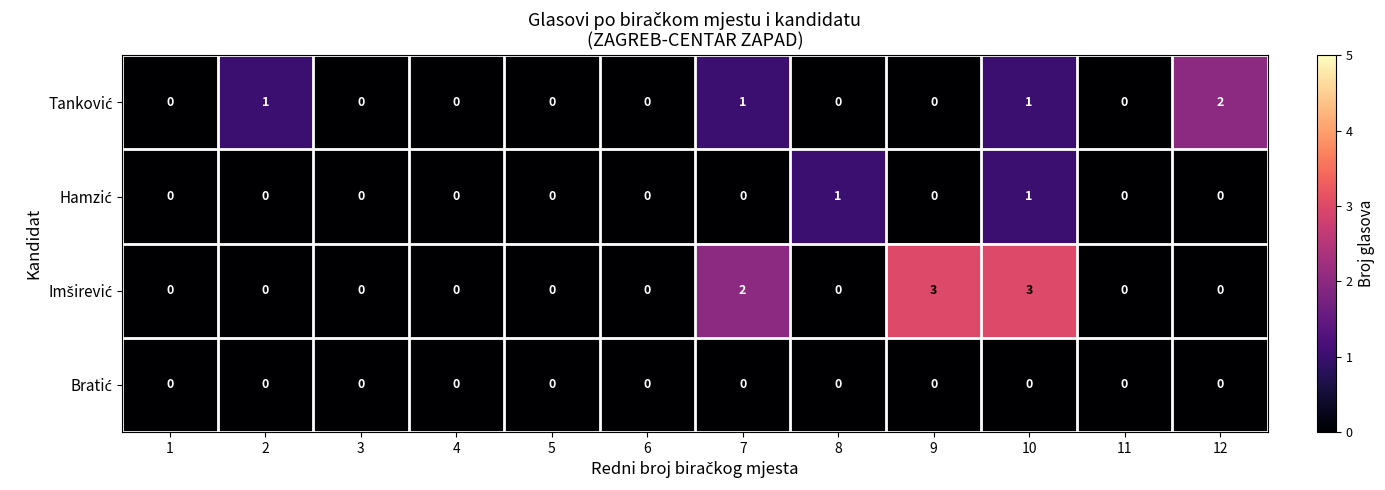

At which category is the sum across all series the highest?

10